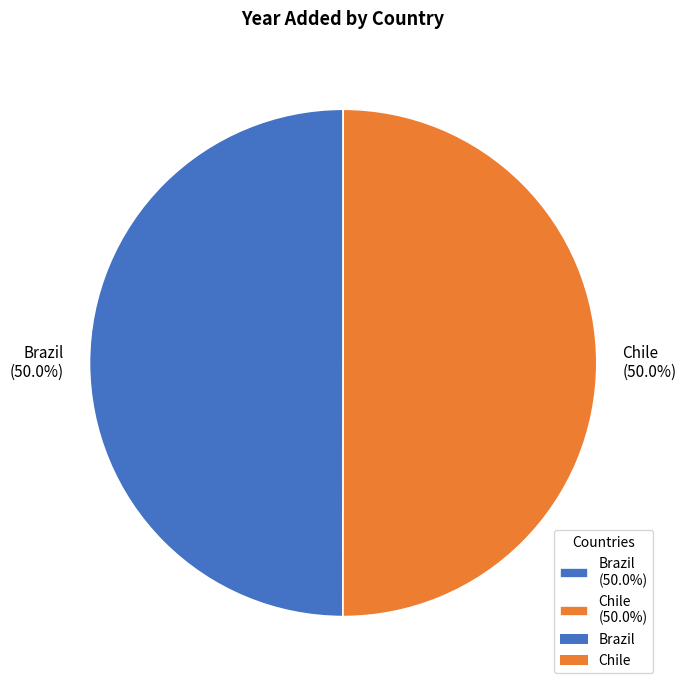

Is it true that Brazil is 36% of the pie?

False